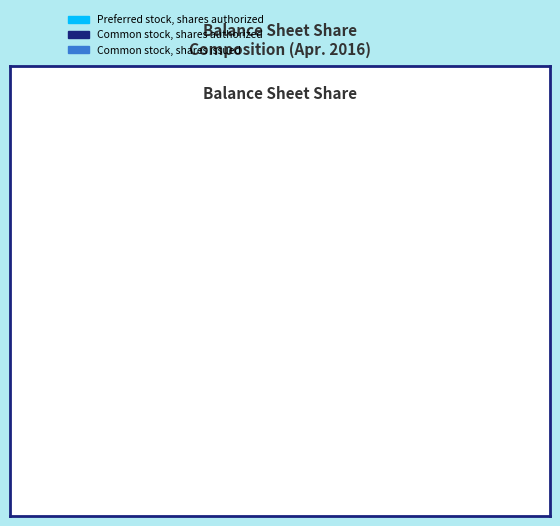

How many slices are in this pie chart?

3